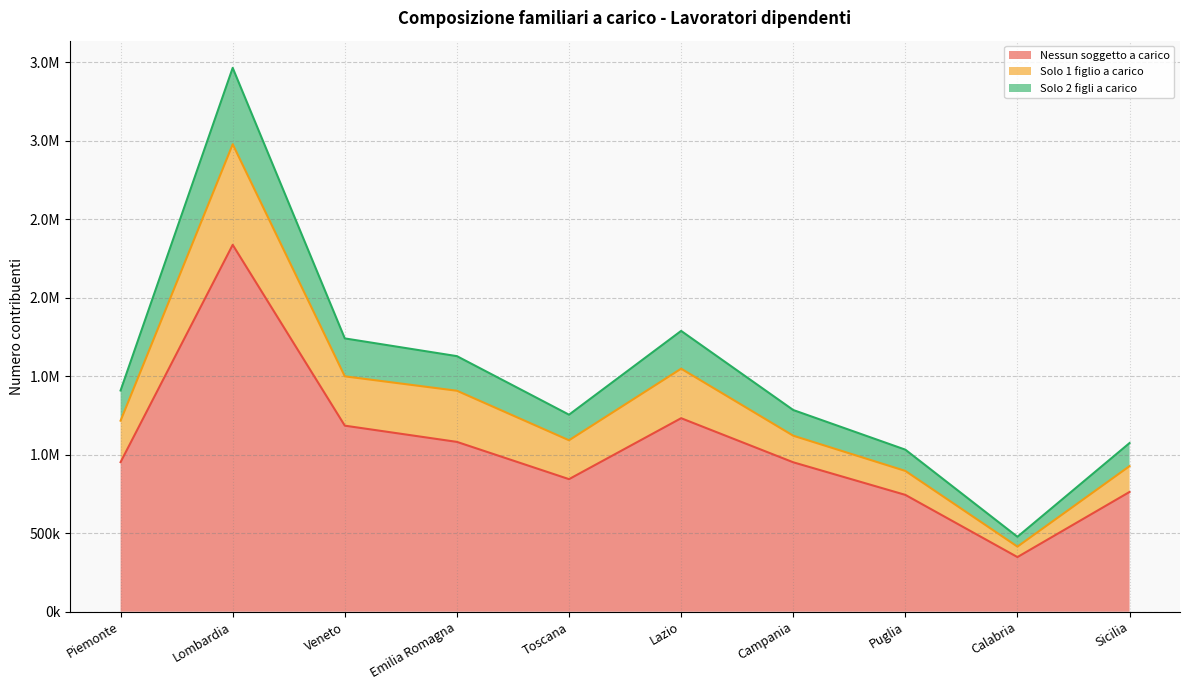

What are all the series names shown in the legend?

Nessun soggetto a carico, Solo 1 figlio a carico, Solo 2 figli a carico